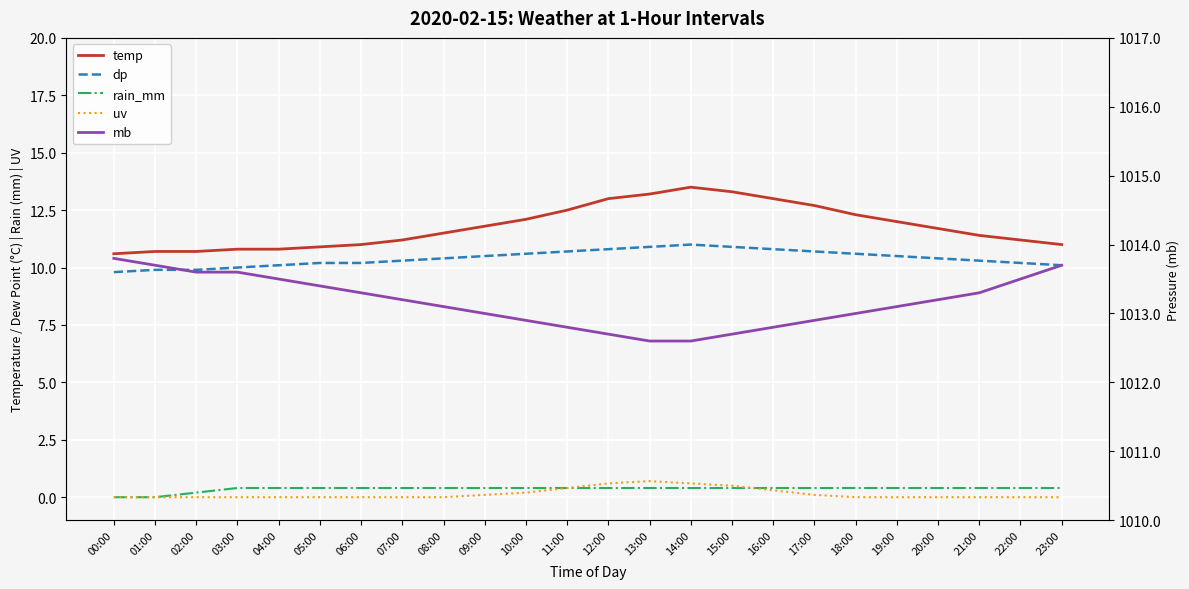

What are all the series names shown in the legend?

temp, dp, rain_mm, uv, mb